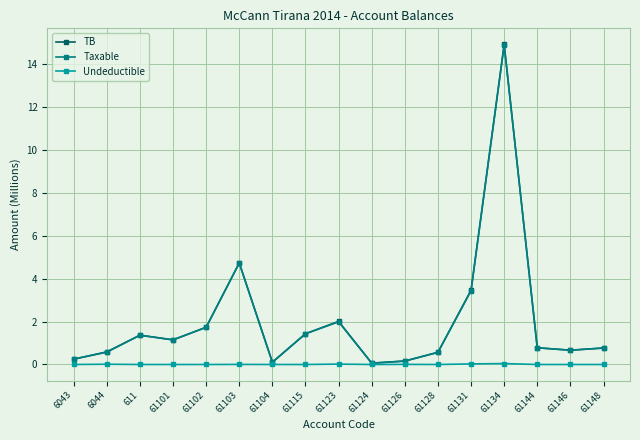

Which series changed the most between 61101 and 61103?

TB